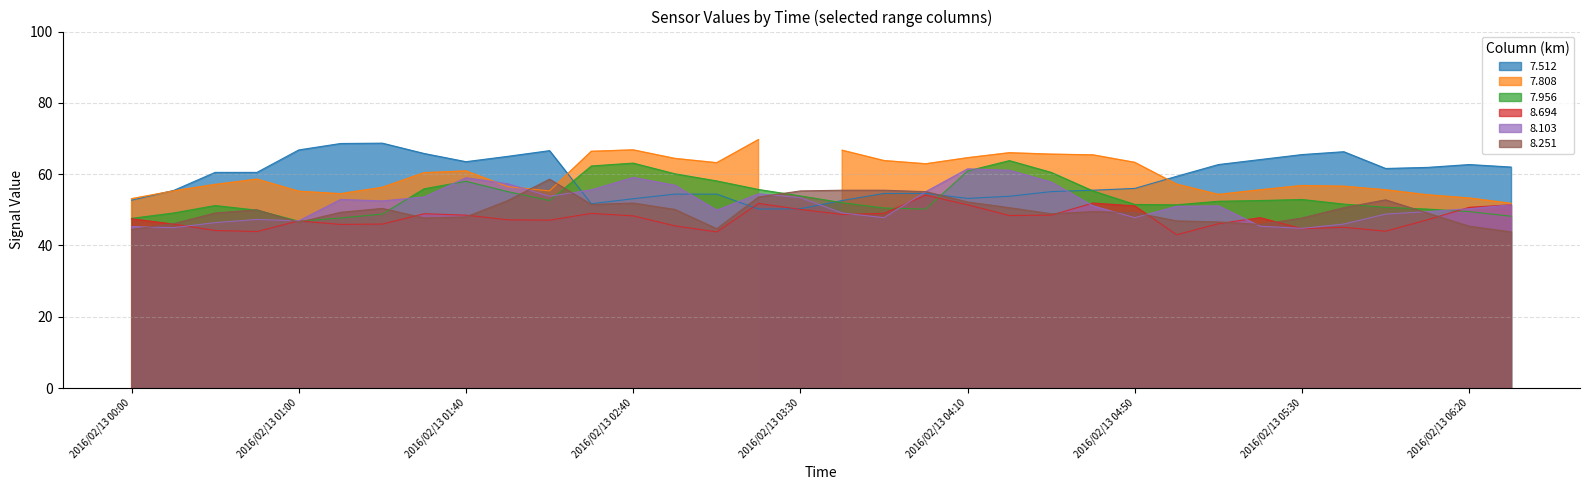

What position from the left is 2016/02/13 03:00?

15